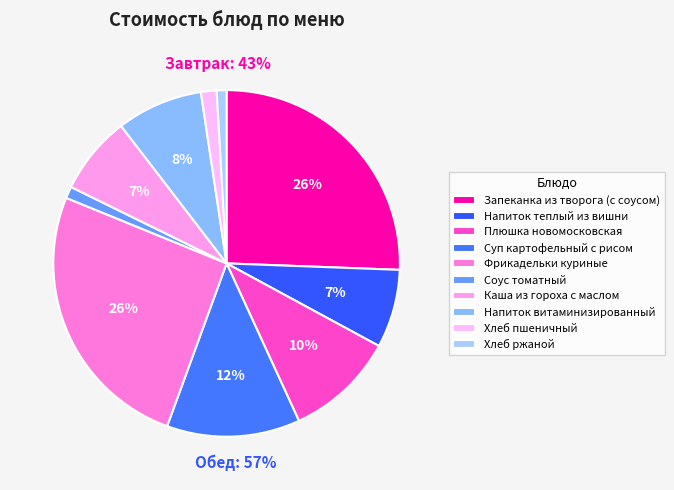

Is there a majority slice in this chart?

No